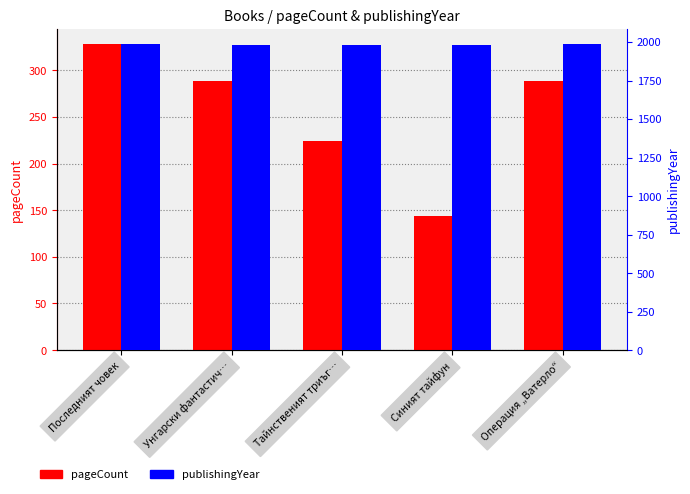

What is the total value across all series at Тайнственият триъг…?

2203